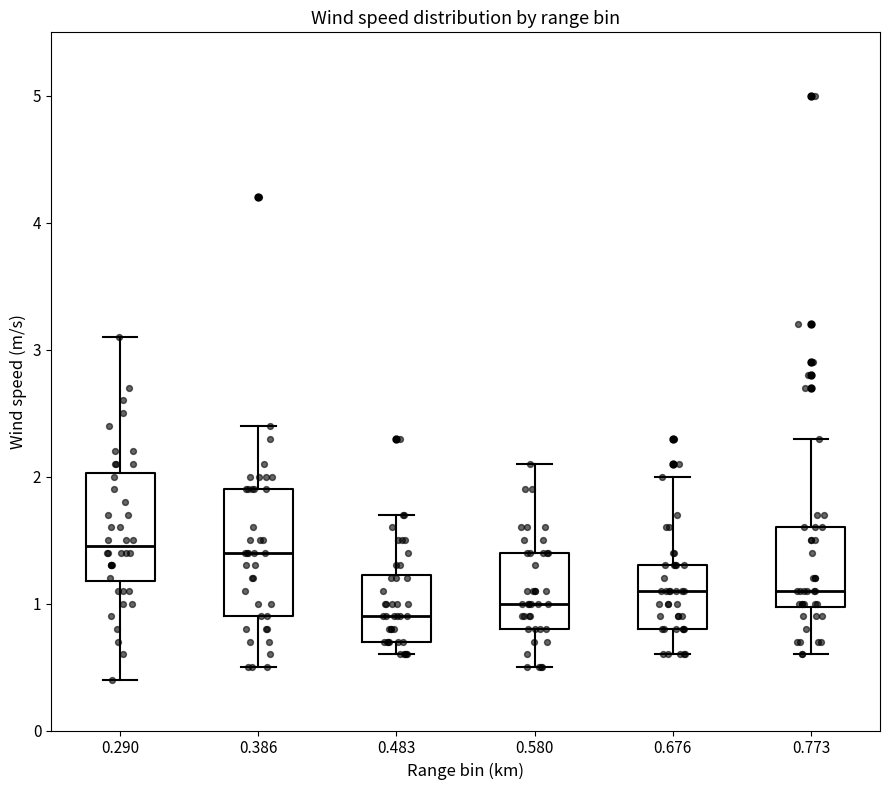

Reading left to right, read every box against the y-axis: the position of its median line, the range the box covers, and the ends of its whiskers. The values are not printed on the chart, so give them approximately, as read against the axis.

0.290: median 1.5, box 1.2 to 2.0, whiskers 0.4 to 3.1
0.386: median 1.4, box 0.9 to 1.9, whiskers 0.5 to 2.4
0.483: median 0.9, box 0.7 to 1.2, whiskers 0.6 to 1.7
0.580: median 1.0, box 0.8 to 1.4, whiskers 0.5 to 2.1
0.676: median 1.1, box 0.8 to 1.3, whiskers 0.6 to 2.0
0.773: median 1.1, box 1.0 to 1.6, whiskers 0.6 to 2.3